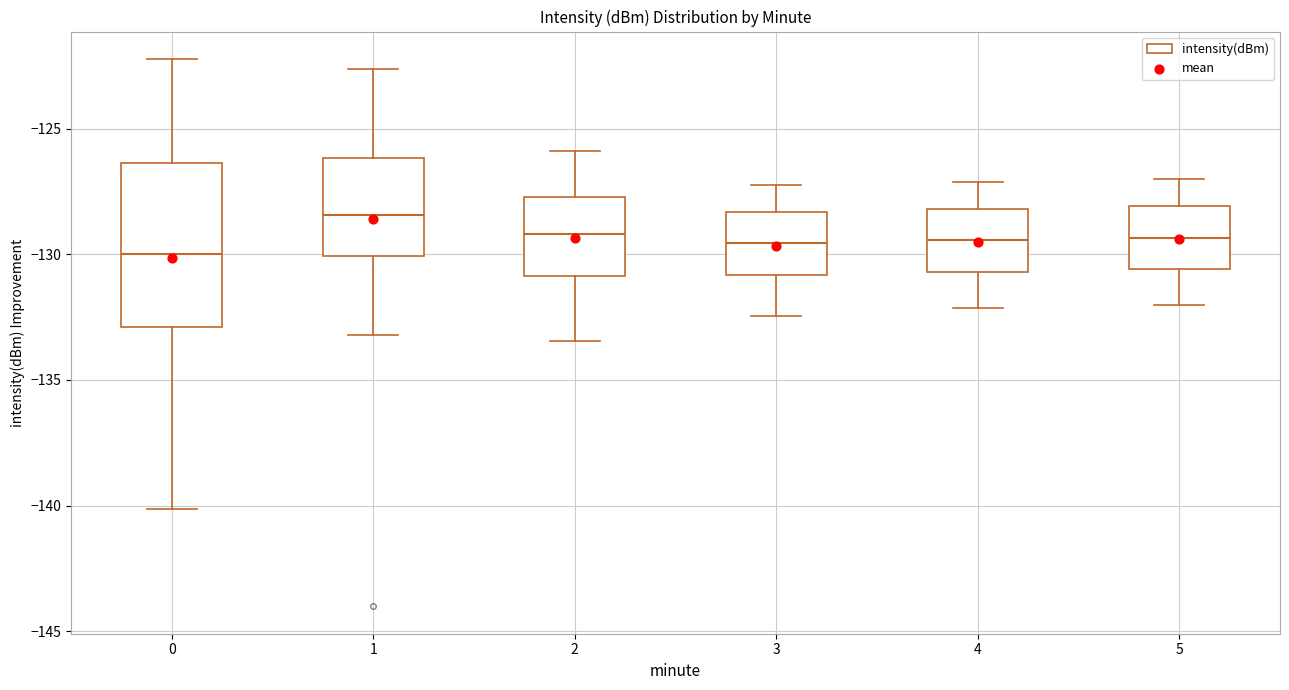

Reading left to right, read every box against the y-axis: the position of its median line, the range the box covers, and the ends of its whiskers. The values are not printed on the chart, so give them approximately, as read against the axis.

0: median -130.0, box -133.0 to -126.5, whiskers -140.0 to -122.0
1: median -128.5, box -130.0 to -126.0, whiskers -133.0 to -122.5
2: median -129.0, box -131.0 to -127.5, whiskers -133.5 to -126.0
3: median -129.5, box -131.0 to -128.5, whiskers -132.5 to -127.0
4: median -129.5, box -130.5 to -128.0, whiskers -132.0 to -127.0
5: median -129.5, box -130.5 to -128.0, whiskers -132.0 to -127.0